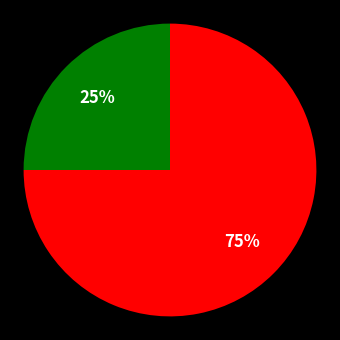

To the nearest percent, what is the average slice percentage?

50%